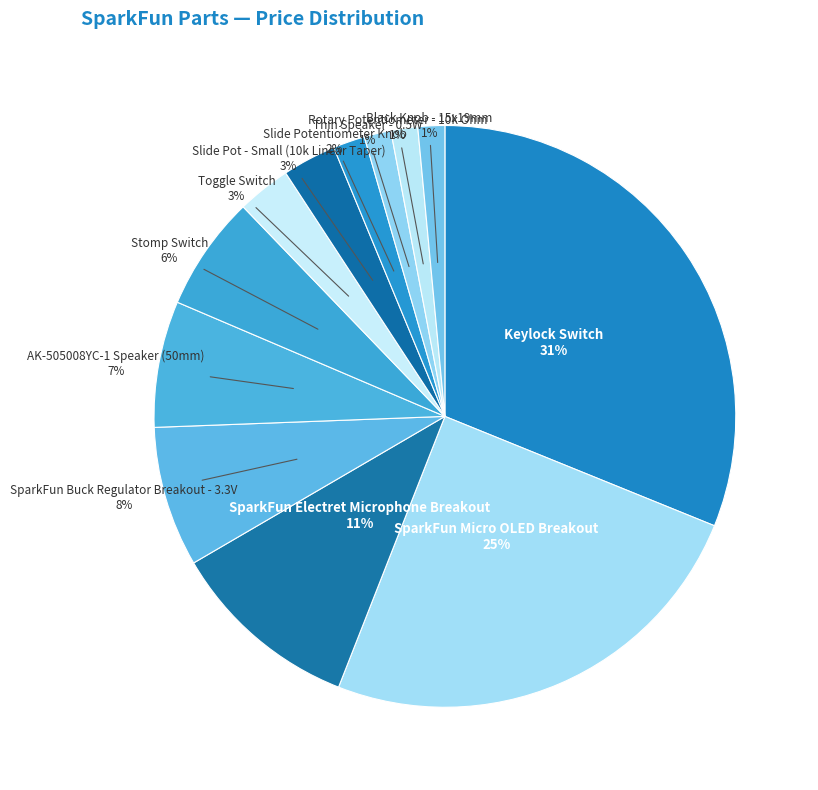

Which category has the biggest portion of the pie?

Keylock Switch